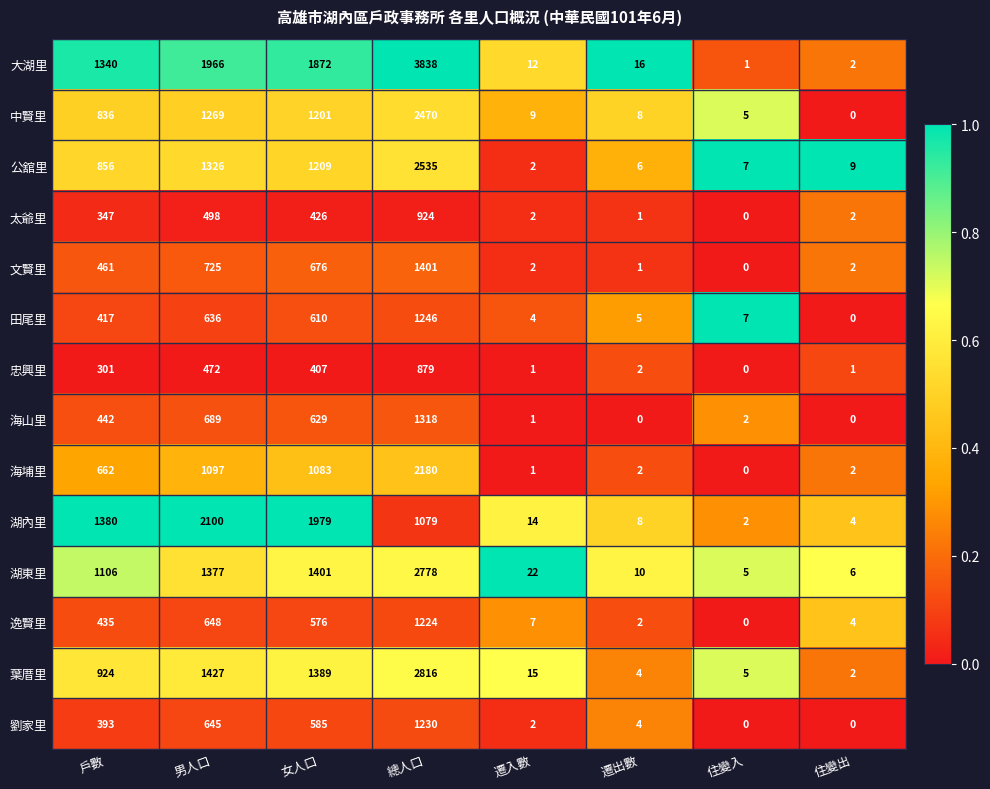

Which series has the largest total across all categories?

大湖里